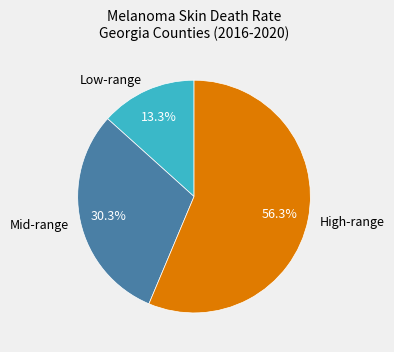

To the nearest percent, what is the average slice percentage?

33%